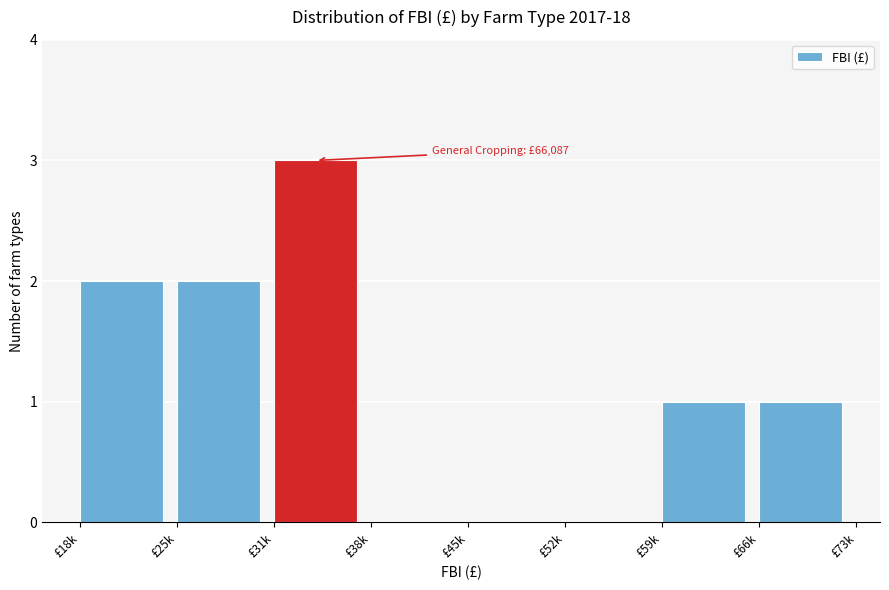

Reading left to right, transcribe all the data shown in this chart.

£18k=2	£25k=2	£31k=3	£38k=0	£45k=0	£52k=0	£59k=1	£66k=1